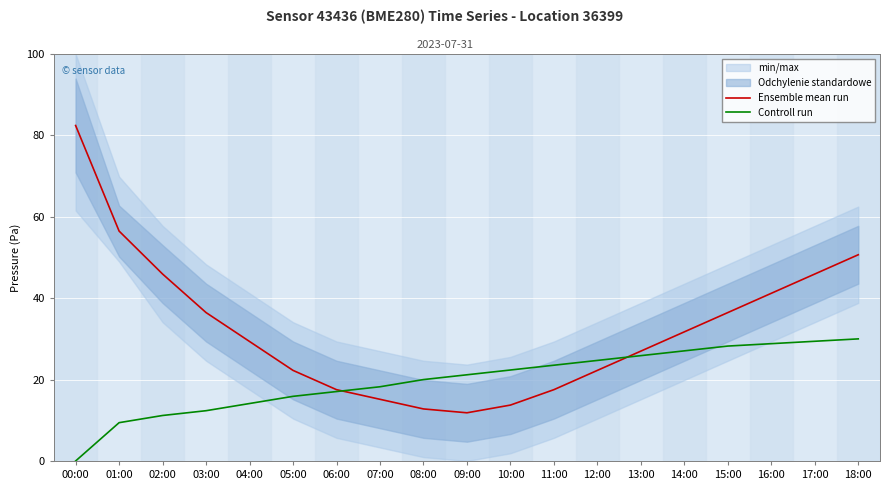

What is the value of the Ensemble mean run point at the 7th from the left?

17.5